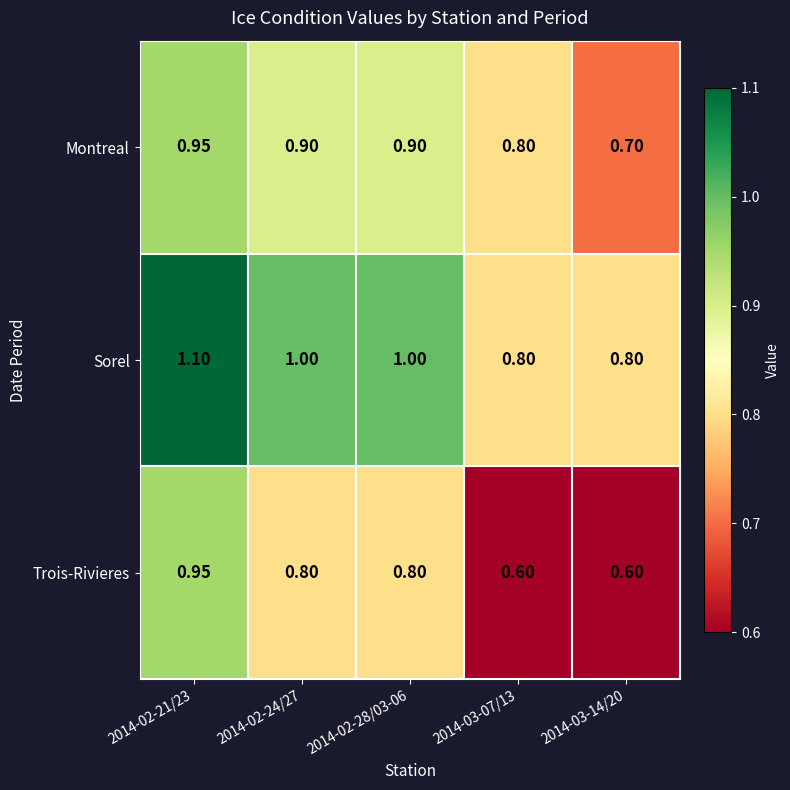

Count the number of categories in the chart.

5